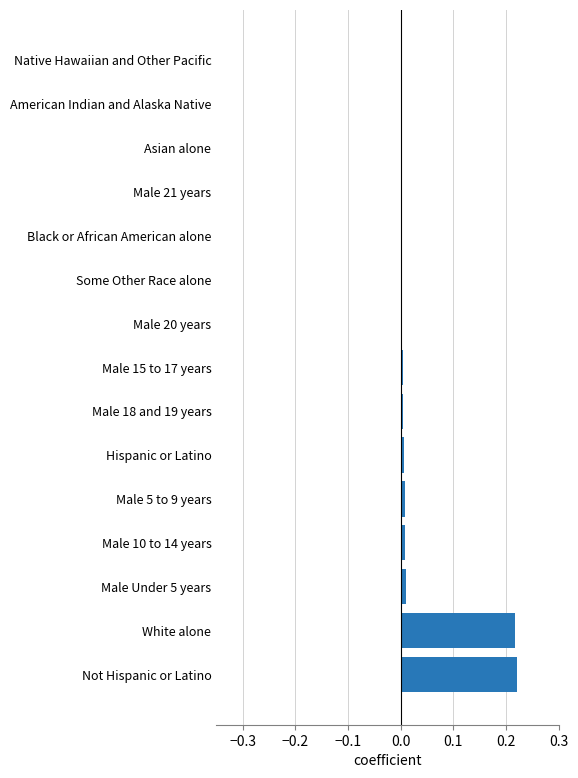

True or false: the data shows 0.0 at Black or African American alone.

True